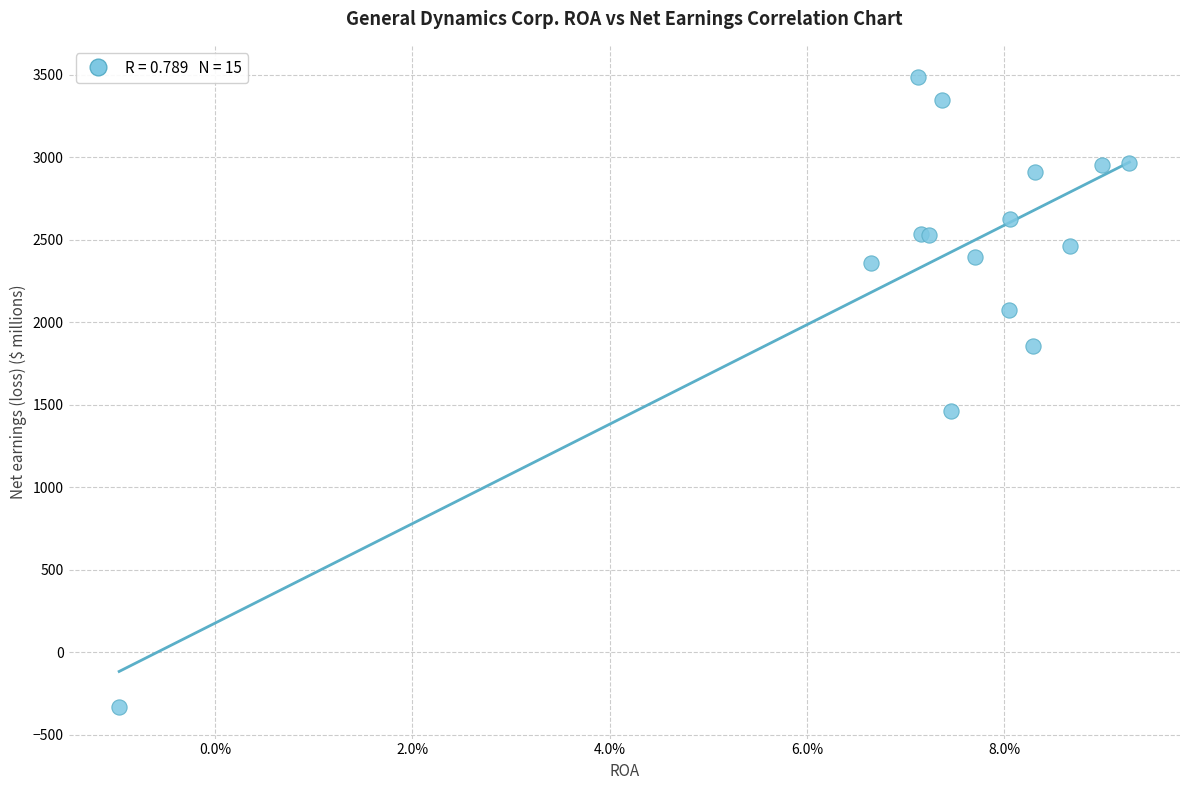

What Y value in the scatter plot is closest to 1576?

1461